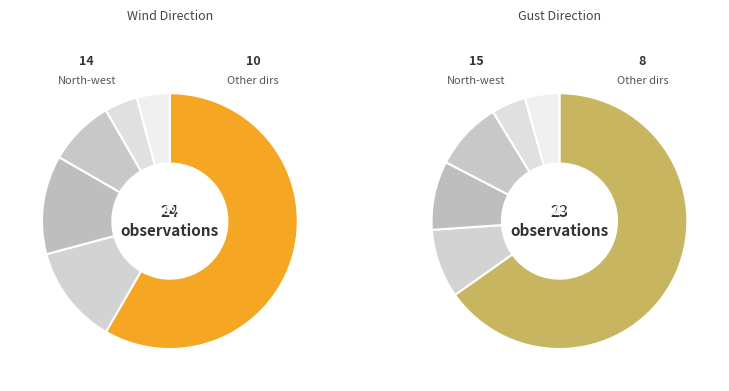

Which slice is the smallest?

East